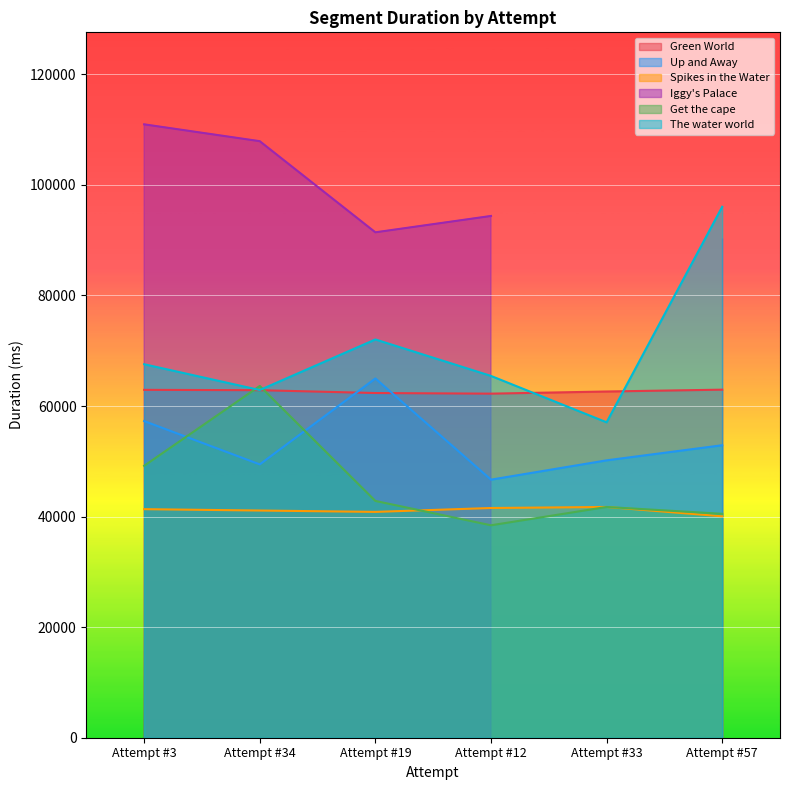

True or false: The water world and Green World cross at least once.

True